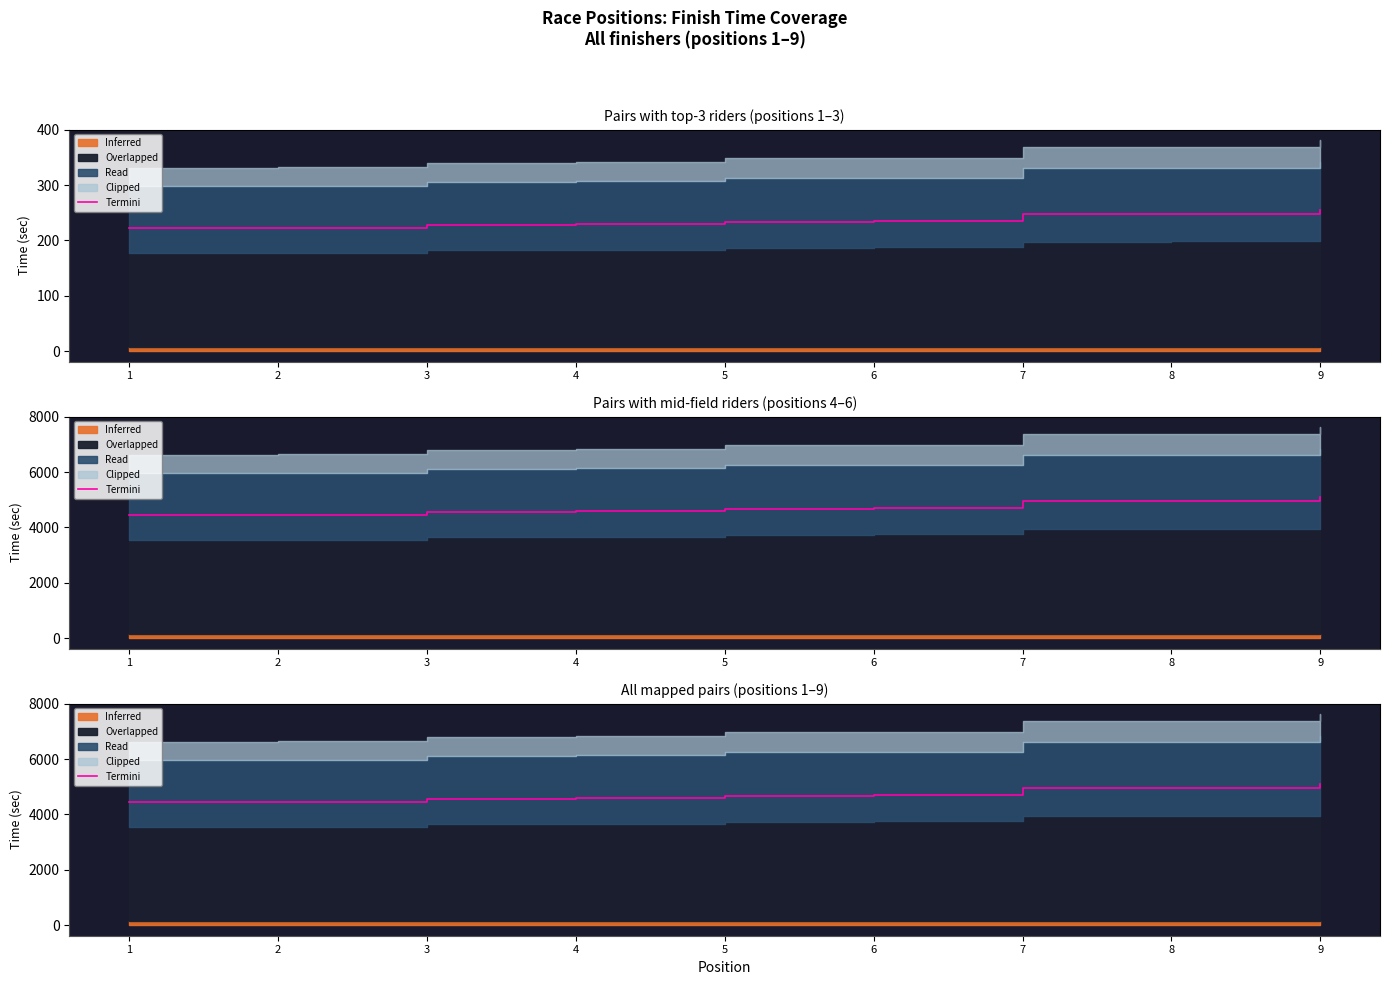

Rank the categories by value from lowest to highest.

1, 2, 3, 4, 5, 6, 7, 8, 9